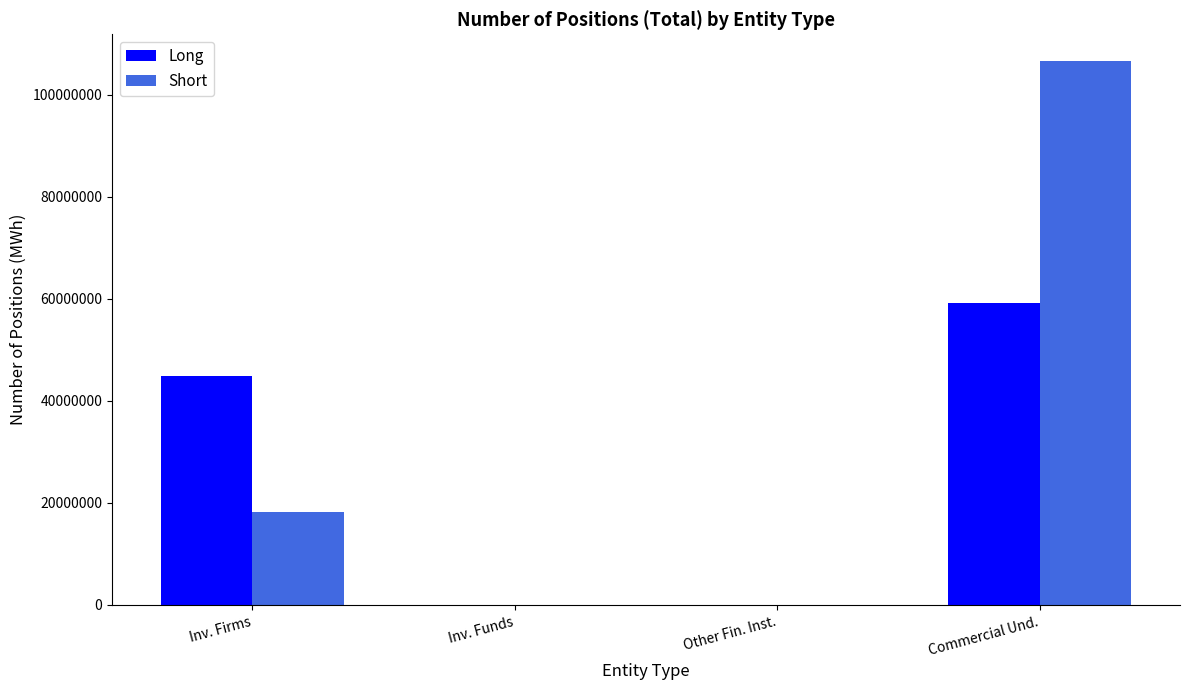

Which series has the largest total across all categories?

Short